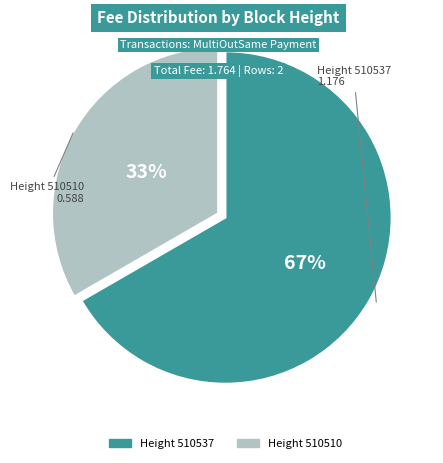

Is there any slice that represents more than half of the pie?

Yes